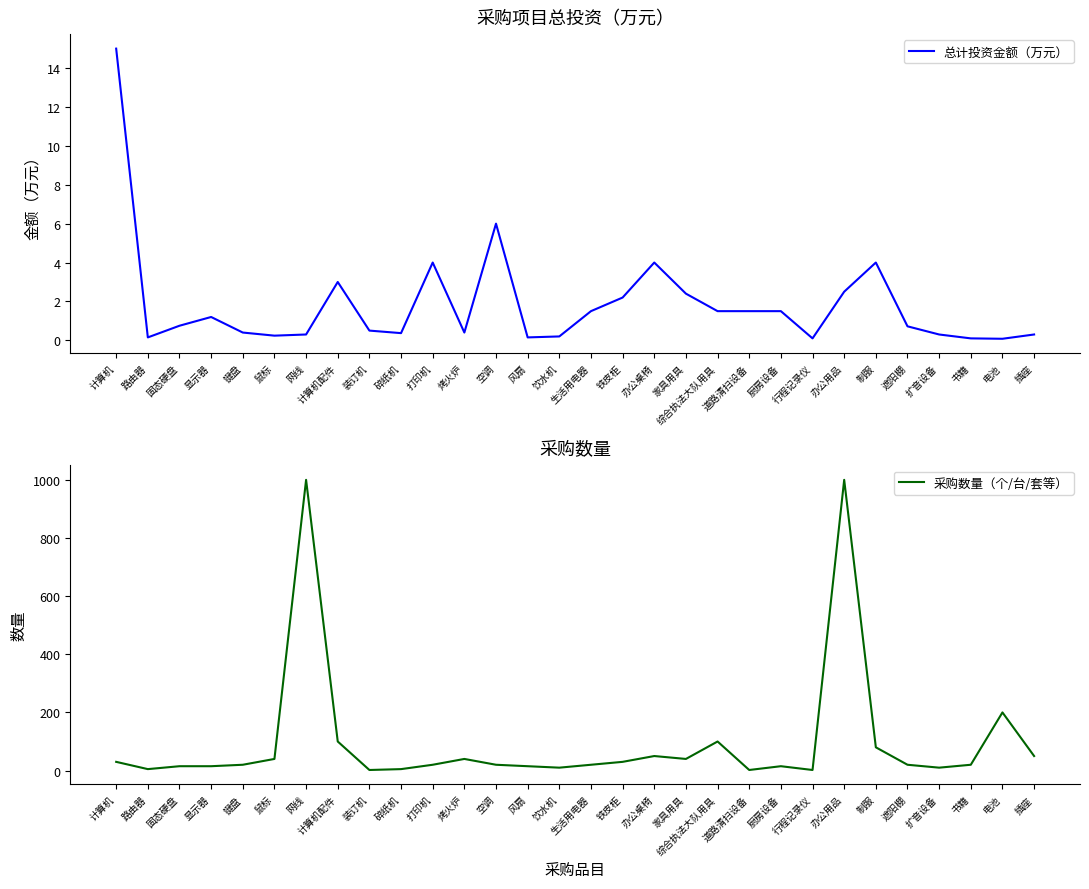

In 采购数量（个/台/套等）, how many points are lower than both neighbors (excluding endpoints)?

7